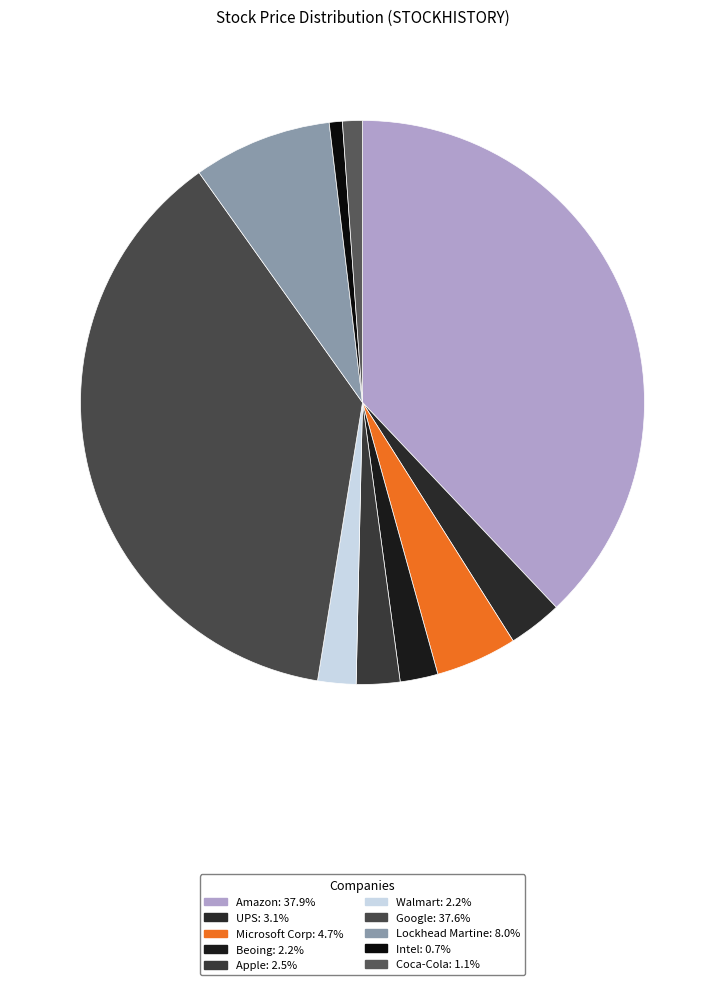

To the nearest percent, what portion does Microsoft Corp represent?

5%